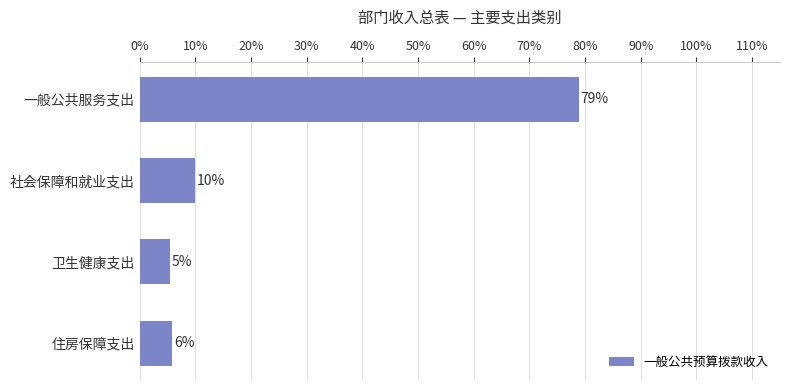

How many values exceed 6804573?

2